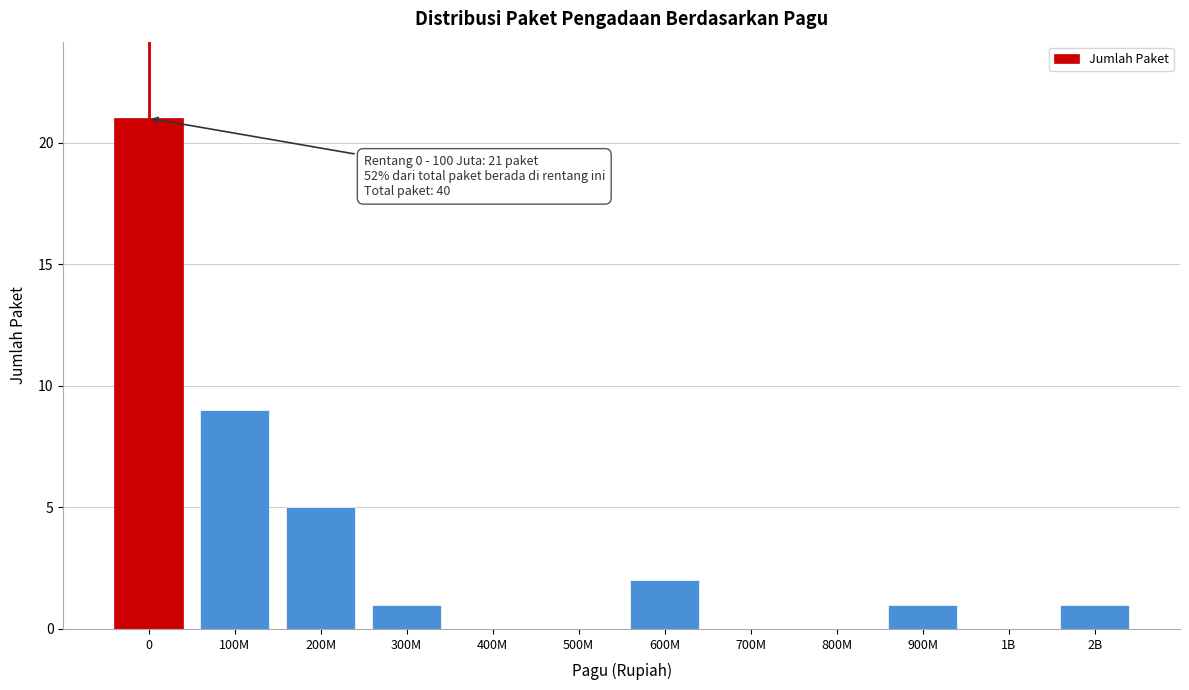

Reading left to right, what are all the values shown in this chart?

0=21	100M=9	200M=5	300M=1	400M=0	500M=0	600M=2	700M=0	800M=0	900M=1	1B=0	2B=1